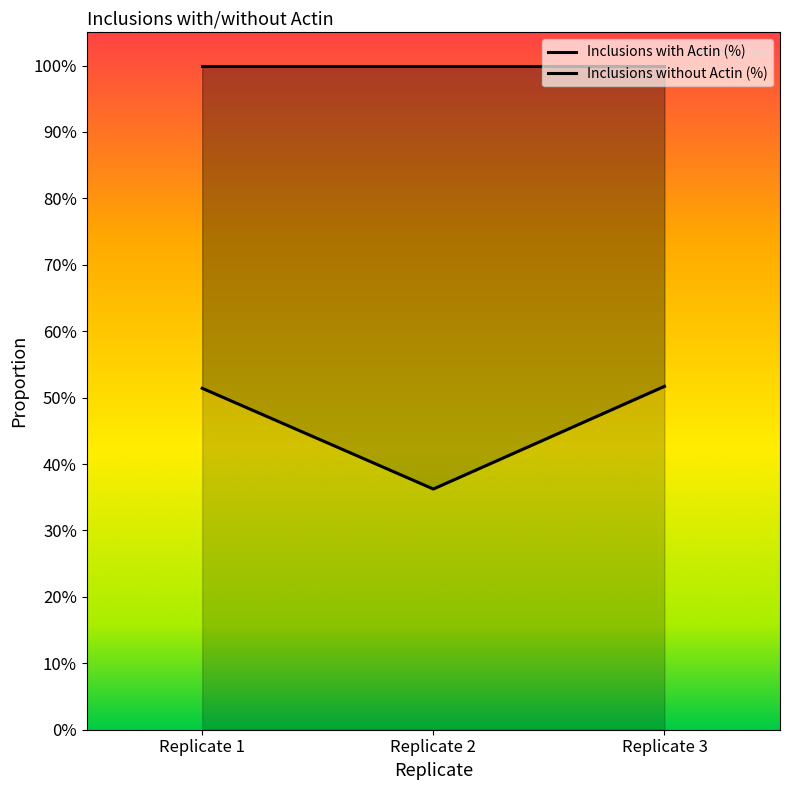

Reading left to right, what are all the values shown in this chart?

0.5	0.4	0.5